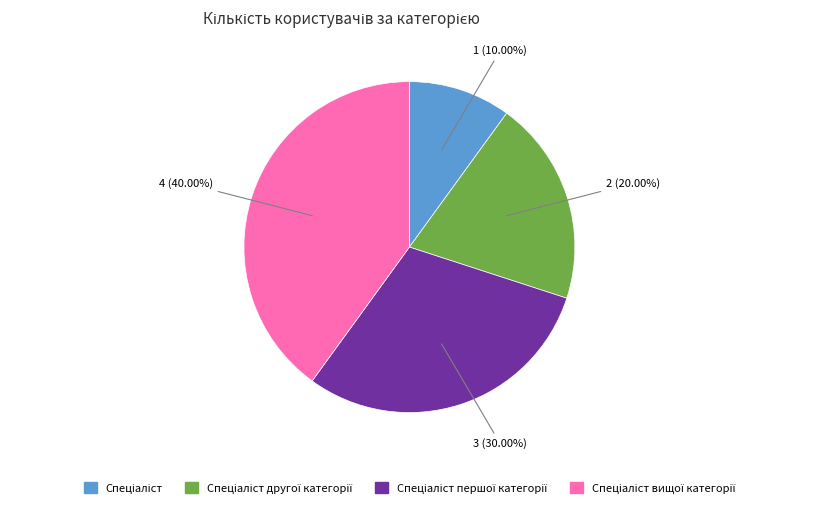

Is there any slice that represents more than half of the pie?

No